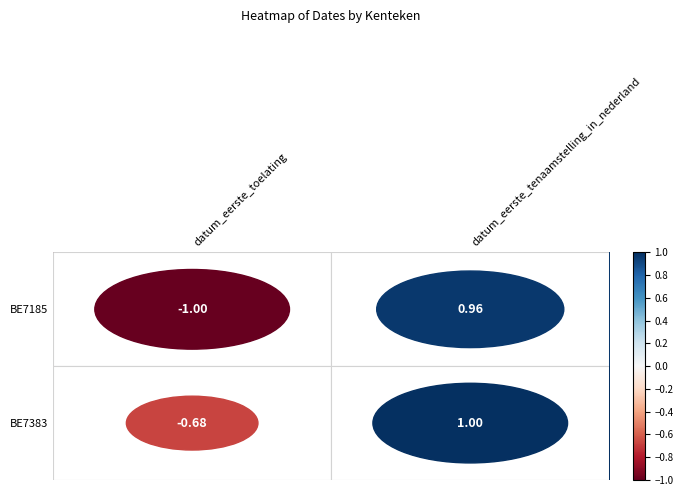

Where does the BE7185 series first go above 0?

datum_eerste_tenaamstelling_in_nederland